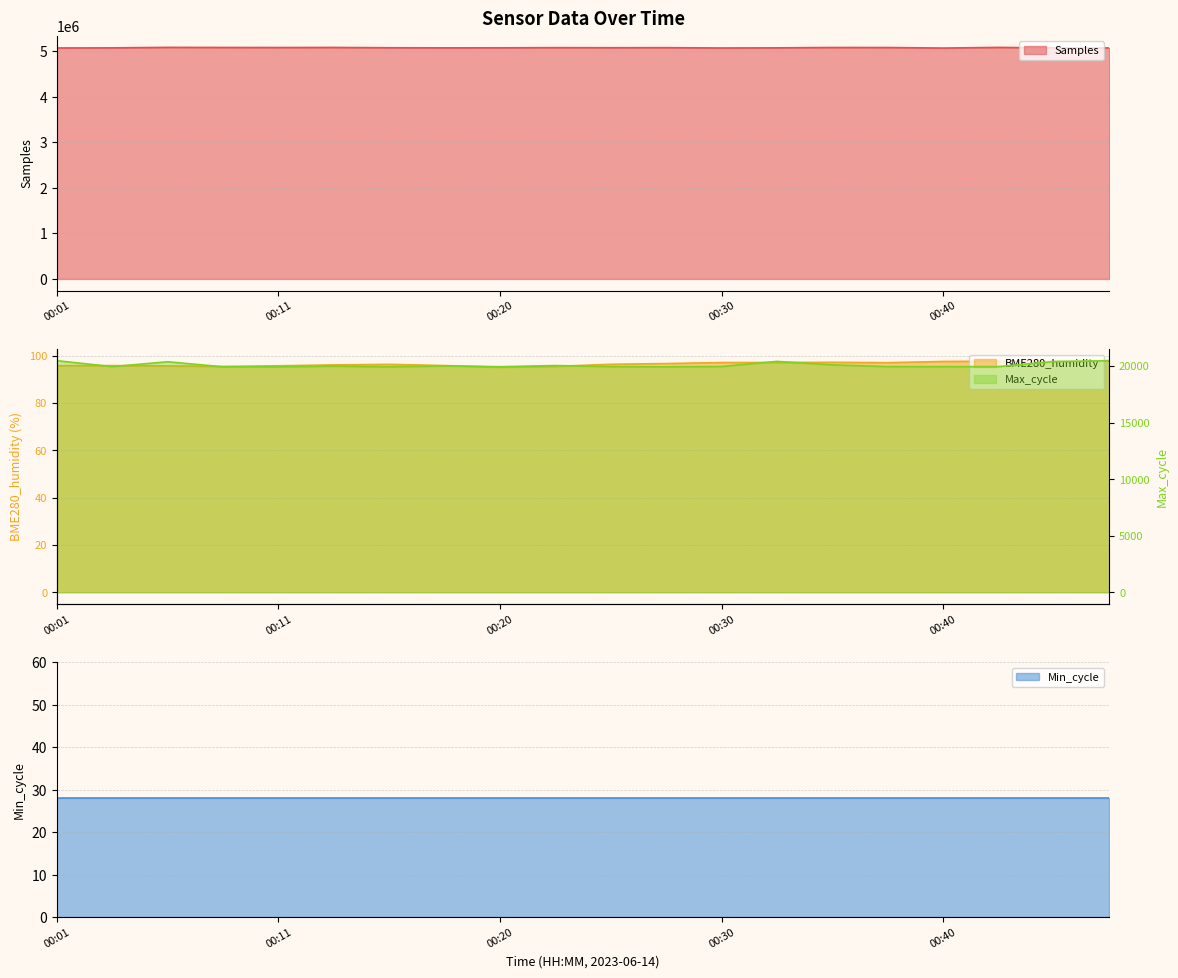

The value of Samples at 00:11 is 5083017. True or false?

True